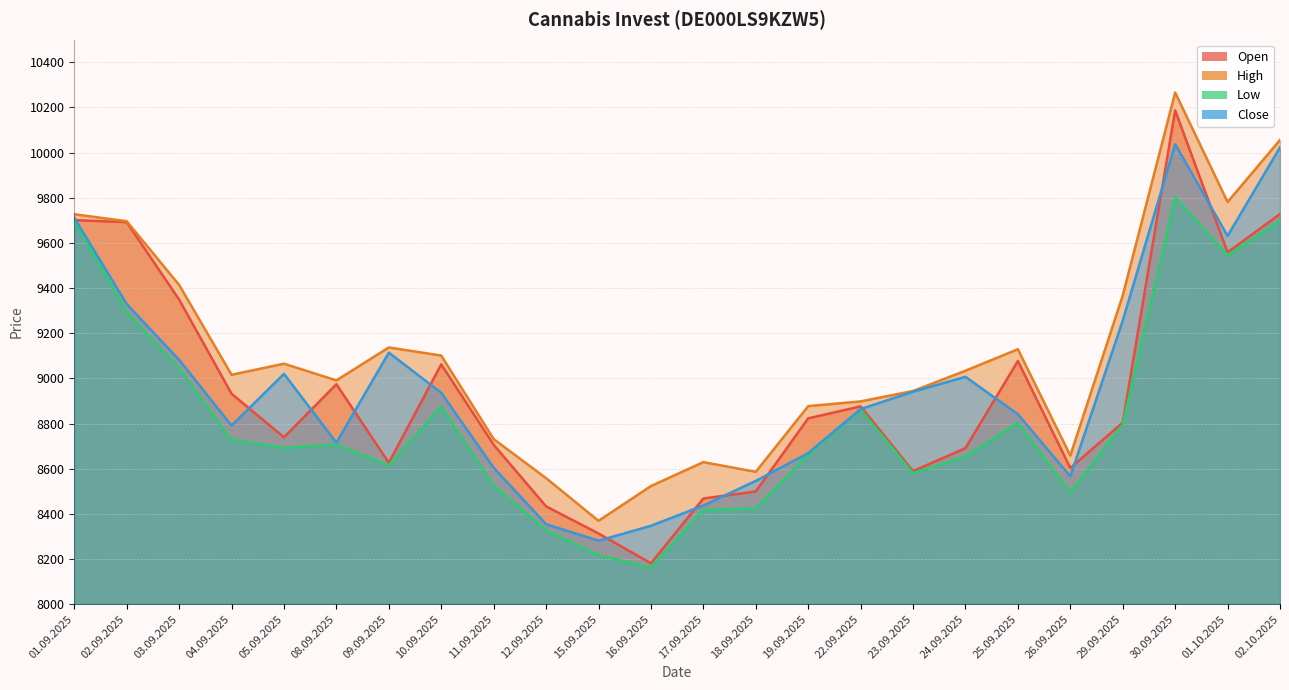

What is the value of the Low point at the 8th from the left?

8876